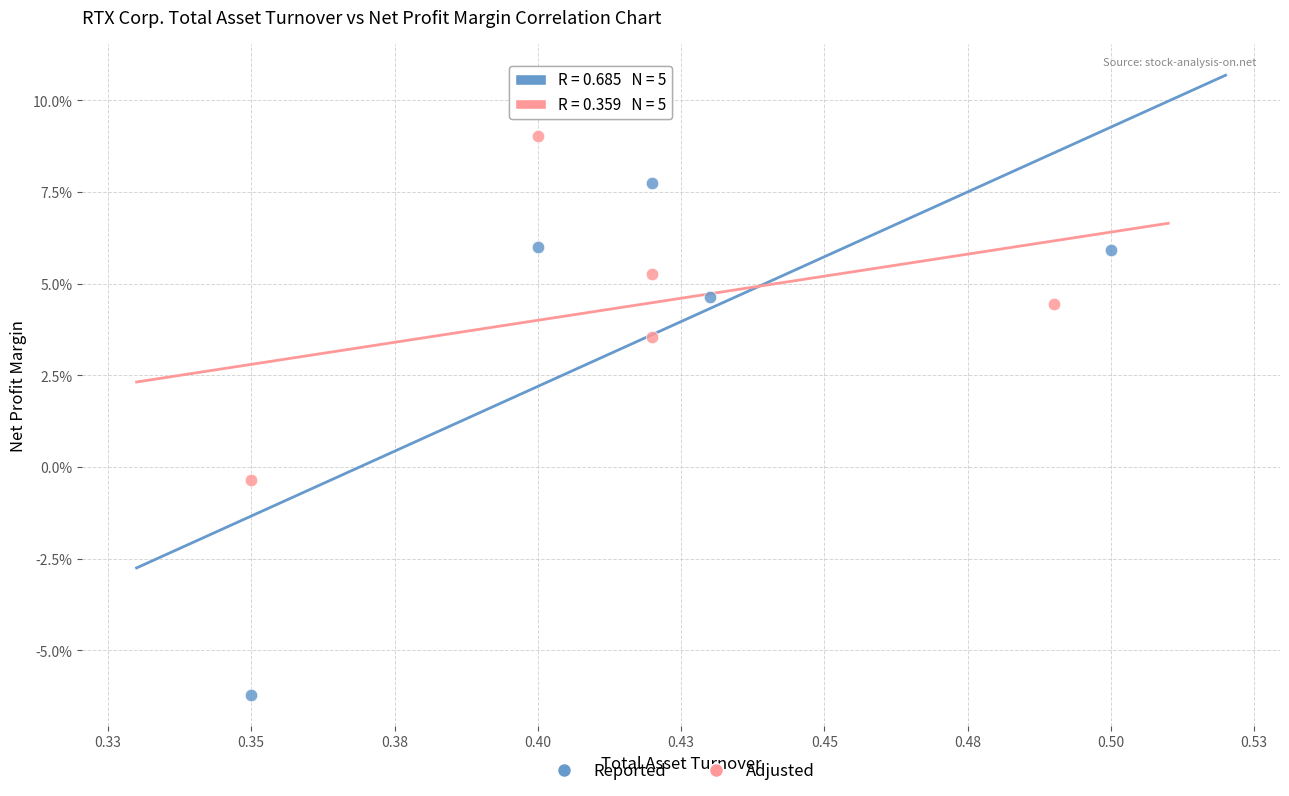

What are all the series names shown in the legend?

Reported, Adjusted